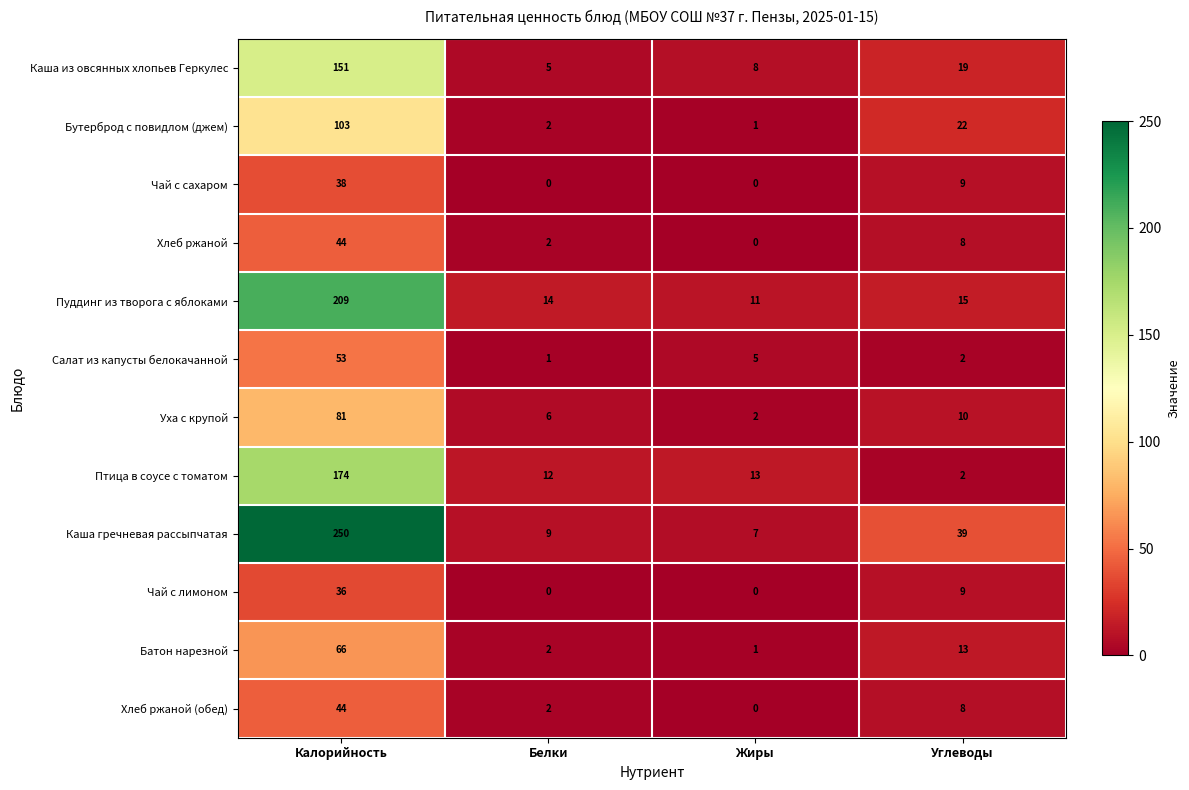

What is the lowest value of the Каша из овсянных хлопьев Геркулес series?

5